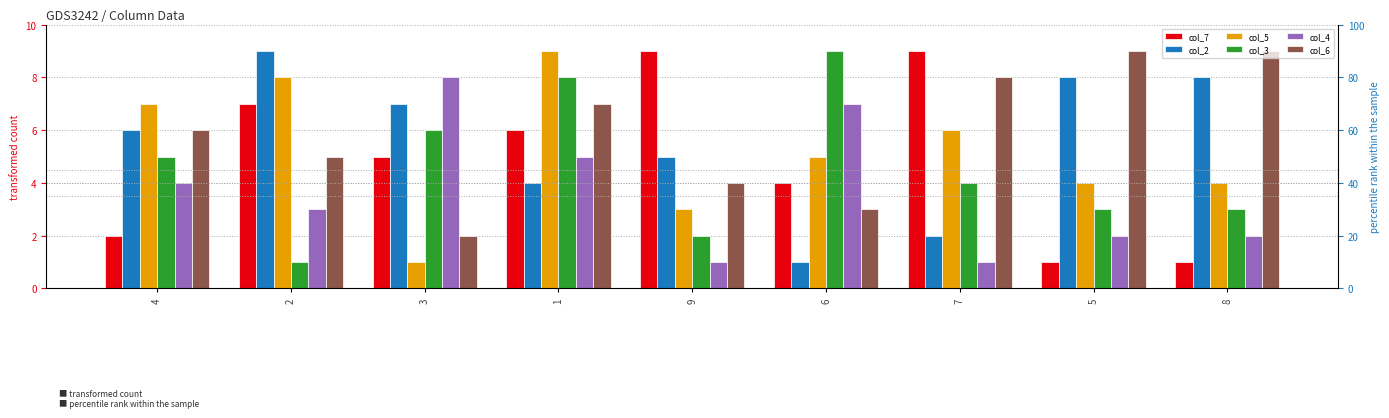

How many groups of bars are there?

9